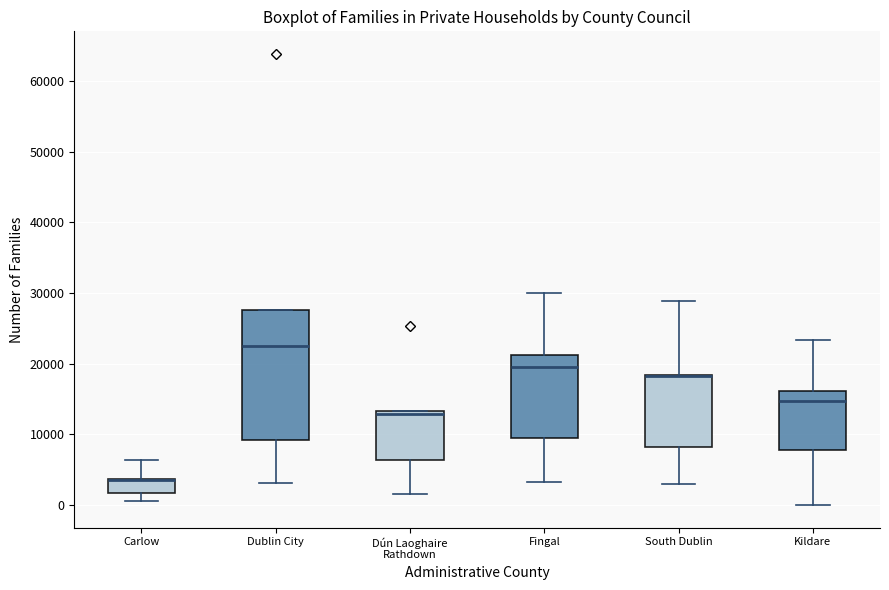

Reading left to right, transcribe this box plot: for each box, give where its median line is, the range the box spans, and where its two whiskers end, as read against the y-axis. The values are not printed on the chart, so give them approximately, as read against the axis.

Carlow: median 4000 (drawn on the box's upper edge), box 2000 to 4000, whiskers 1000 to 6000
Dublin City: median 22000, box 9000 to 28000, whiskers 3000 to 28000
Dún Laoghaire Rathdown: median 13000 (just below the box's upper edge), box 6000 to 13000, whiskers 2000 to 13000
Fingal: median 19000, box 9000 to 21000, whiskers 3000 to 30000
South Dublin: median 18000 (drawn on the box's upper edge), box 8000 to 18000, whiskers 3000 to 29000
Kildare: median 15000, box 8000 to 16000, whiskers 0 to 23000